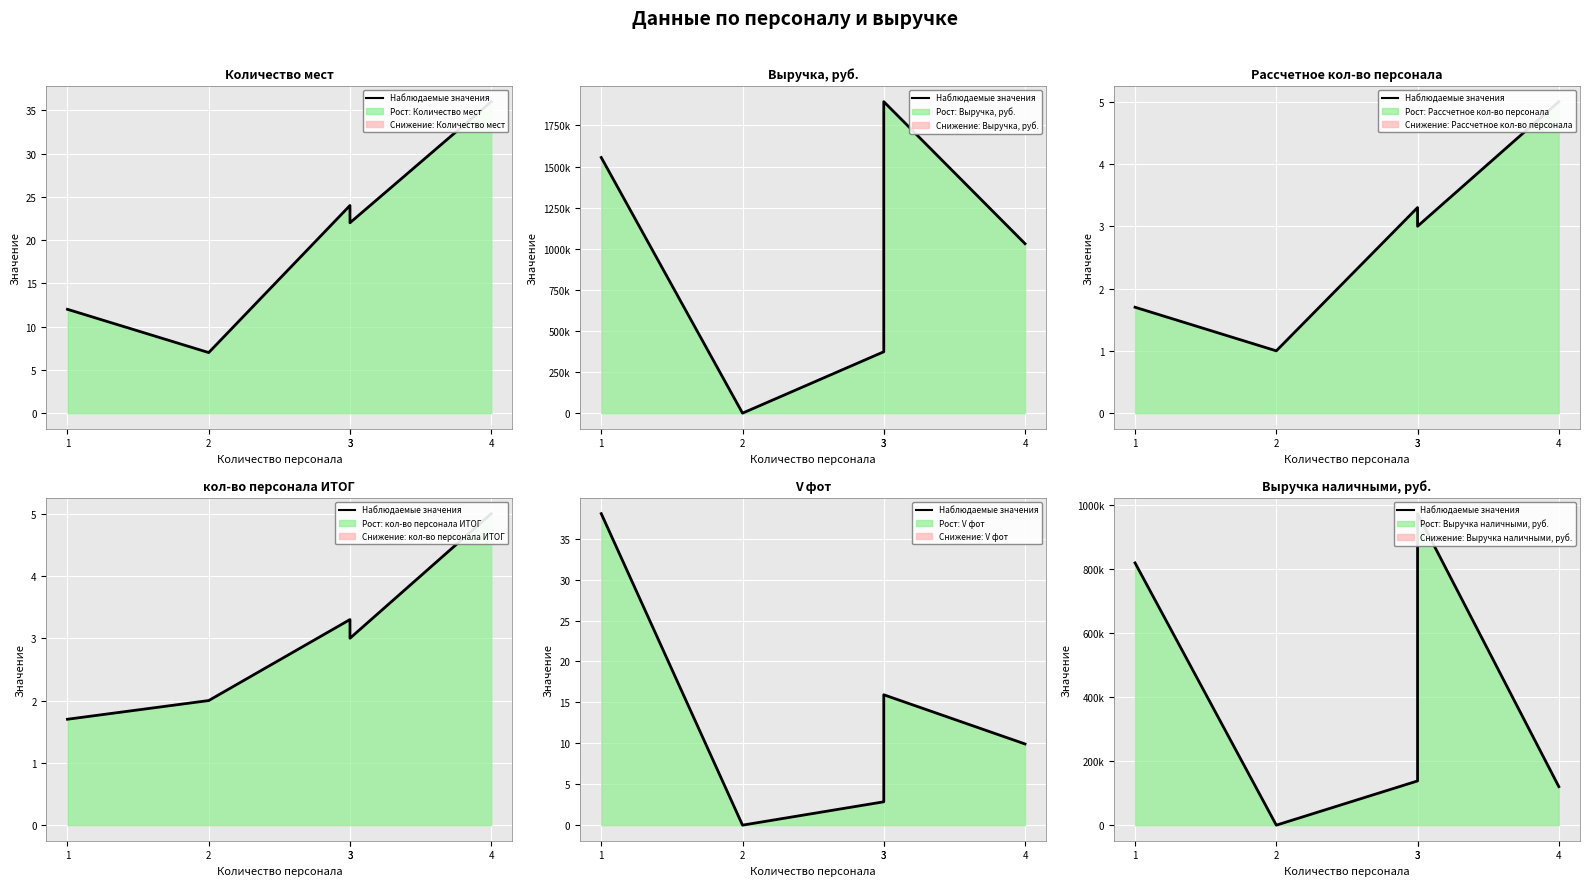

List the labels in order of value, smallest first.

2, 4, 3, 1, 3